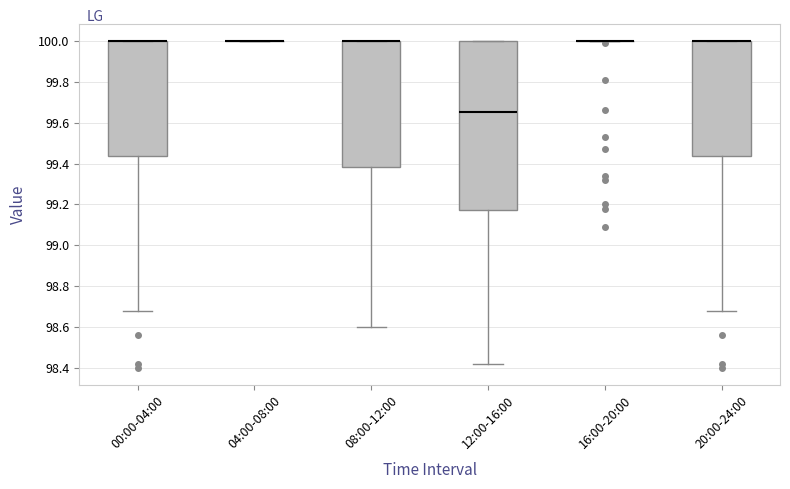

Reading left to right, transcribe this box plot: for each box, give where its median line is, the range the box spans, and where its two whiskers end, as read against the y-axis. The values are not printed on the chart, so give them approximately, as read against the axis.

00:00-04:00: median 100.00 (drawn on the box's upper edge), box 99.44 to 100.00, whiskers 98.68 to 100.00
04:00-08:00: box collapsed to a line at 100.00, whiskers 100.00 to 100.00
08:00-12:00: median 100.00 (drawn on the box's upper edge), box 99.38 to 100.00, whiskers 98.60 to 100.00
12:00-16:00: median 99.66, box 99.18 to 100.00, whiskers 98.42 to 100.00
16:00-20:00: box collapsed to a line at 100.00, whiskers 100.00 to 100.00
20:00-24:00: median 100.00 (drawn on the box's upper edge), box 99.44 to 100.00, whiskers 98.68 to 100.00